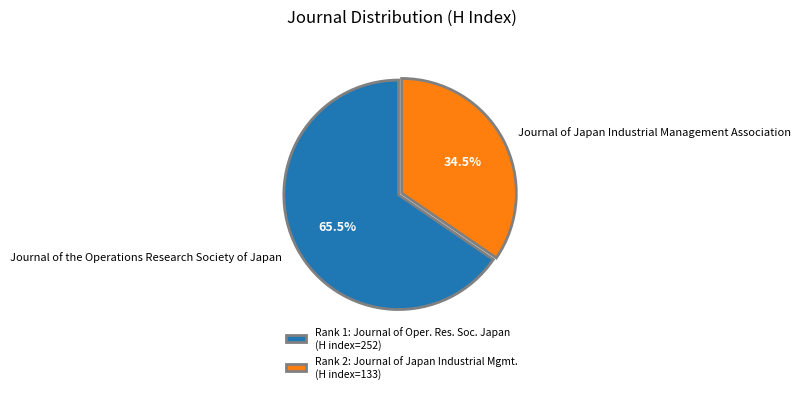

What percentage is NOT represented by Journal of Japan Industrial Management Association?

65.5%